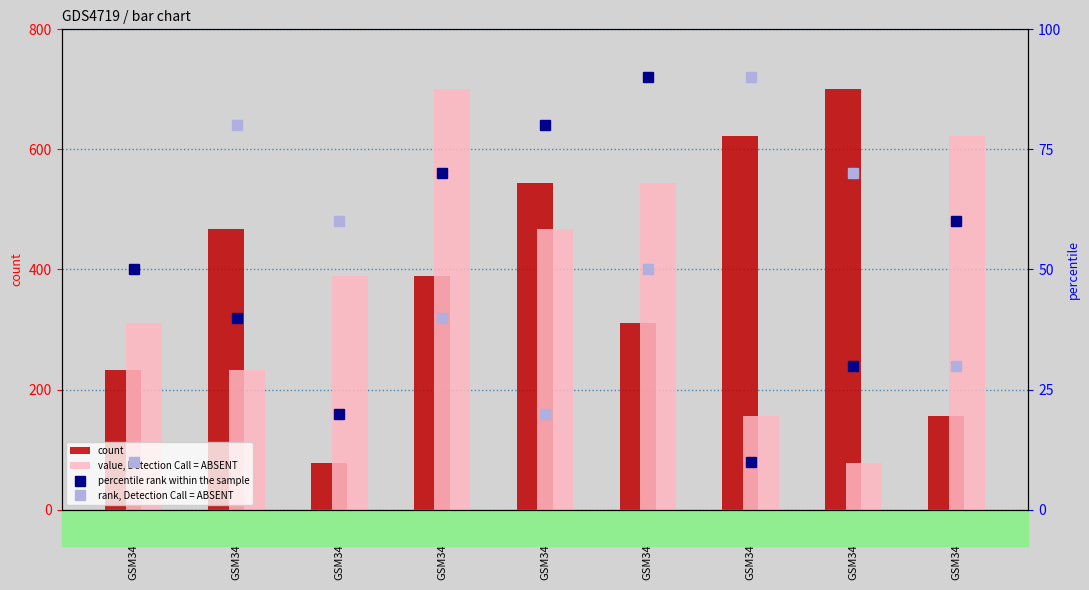

True or false: count has a value of 233.3 at GSM349729.

True